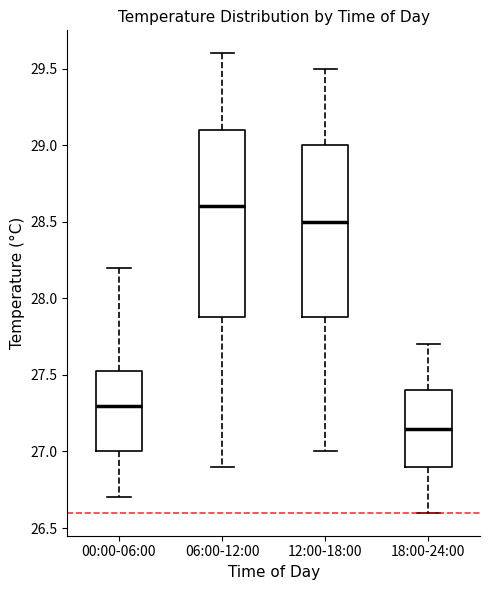

Where is the upper edge of the box for 12:00-18:00 on the y-axis? The values are not printed on the chart, so give them approximately, as read against the axis.

29.00